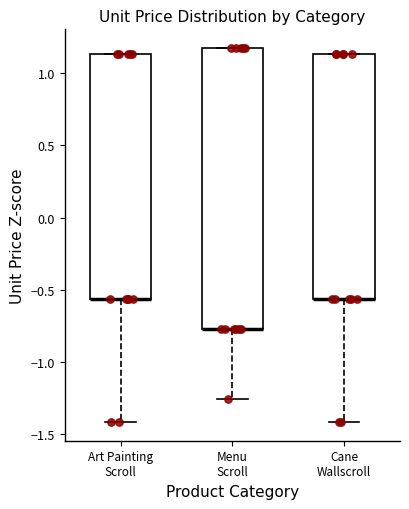

Reading left to right, read every box against the y-axis: the position of its median line, the range the box covers, and the ends of its whiskers. The values are not printed on the chart, so give them approximately, as read against the axis.

Art Painting Scroll: median -0.55 (drawn on the box's lower edge), box -0.55 to 1.15, whiskers -1.40 to 1.15
Menu Scroll: median -0.75 (drawn on the box's lower edge), box -0.75 to 1.15, whiskers -1.25 to 1.15
Cane Wallscroll: median -0.55 (drawn on the box's lower edge), box -0.55 to 1.15, whiskers -1.40 to 1.15